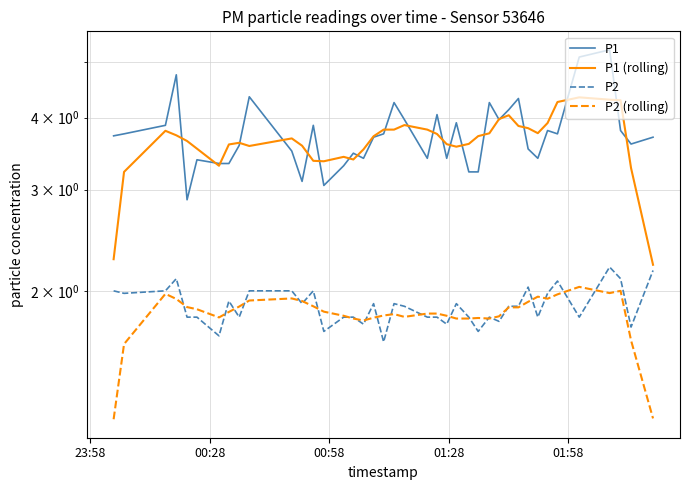

True or false: P2 has a value of 1.2 at 19.

False